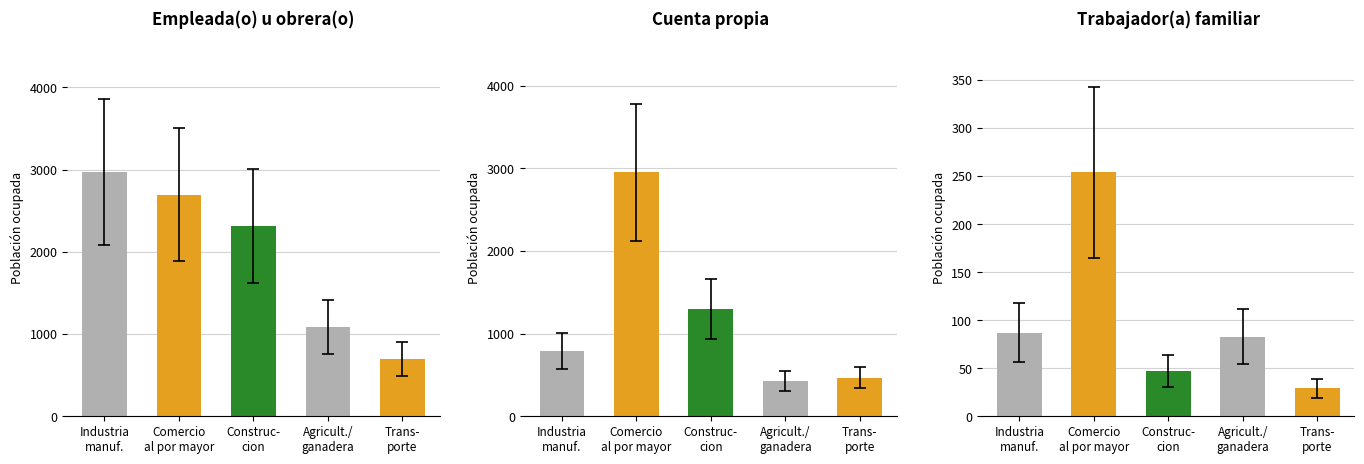

Rank the series by their maximum value, from highest to lowest.

Empleada(o) u obrera(o), Cuenta propia, Trabajador(a) familiar